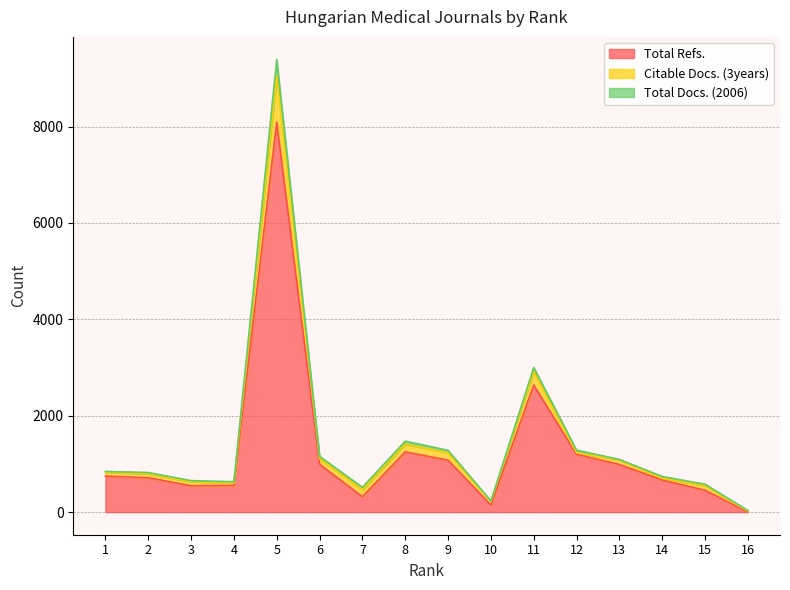

How many interior local peaks does the Citable Docs. (3years) series have?

3